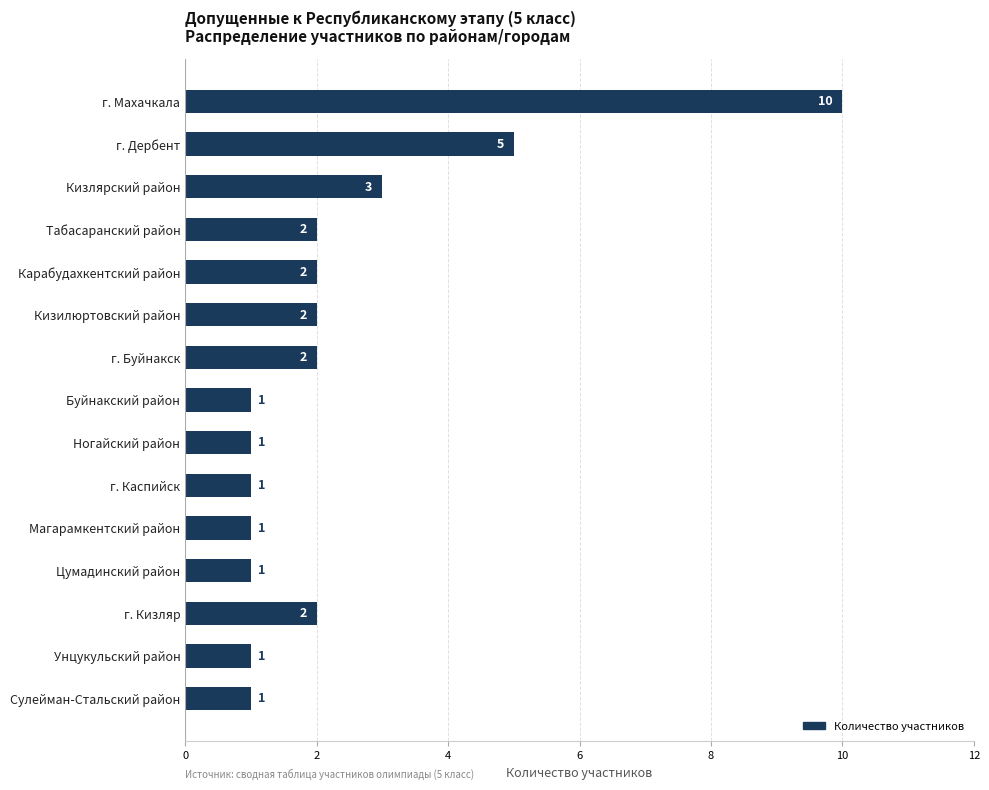

What is the ratio of the value at Кизилюртовский район to the value at Магарамкентский район?

2.0